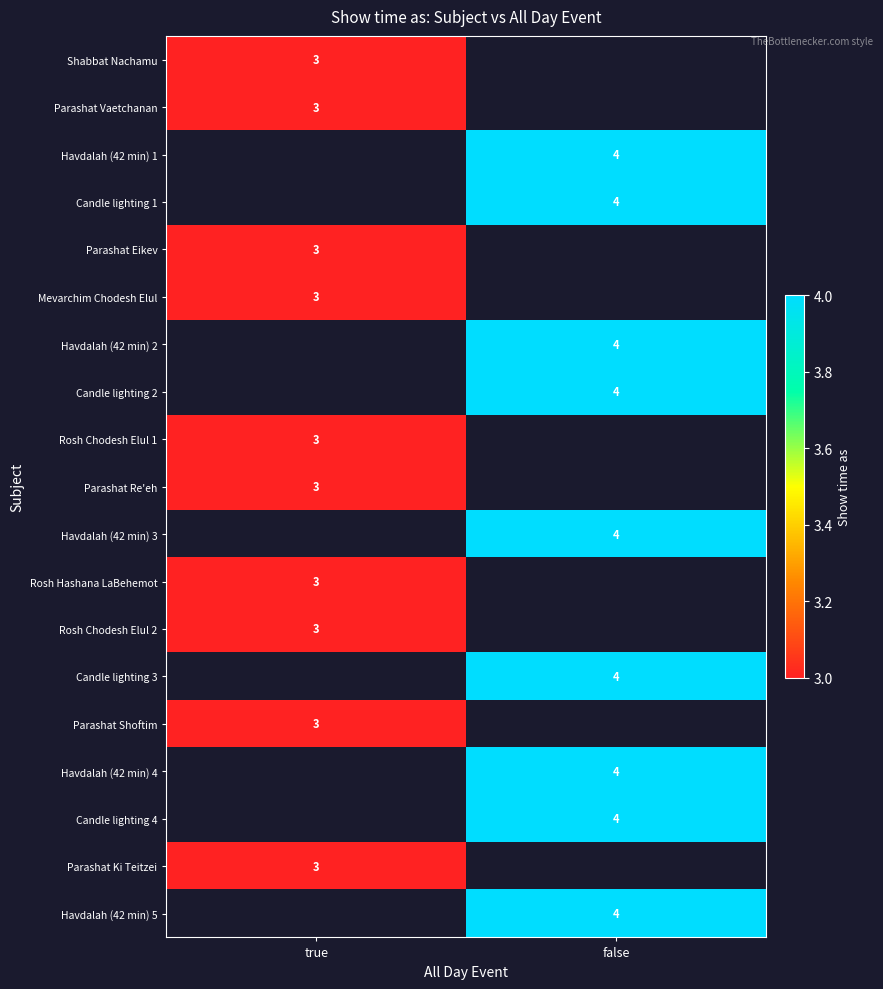

True or false: Rosh Chodesh Elul 2 has a value of 3 at true.

True